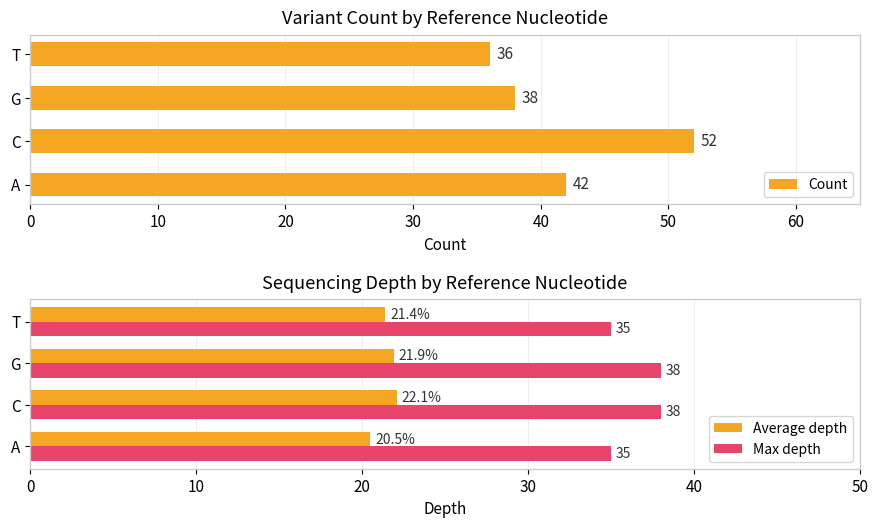

True or false: Count has a value of 11.5 at A.

False